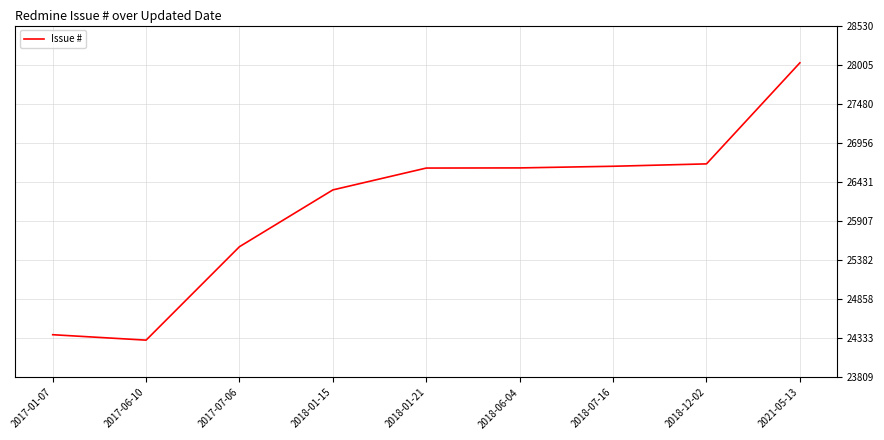

What is the approximate value at 2017-07-06, to the nearest 50?

25550